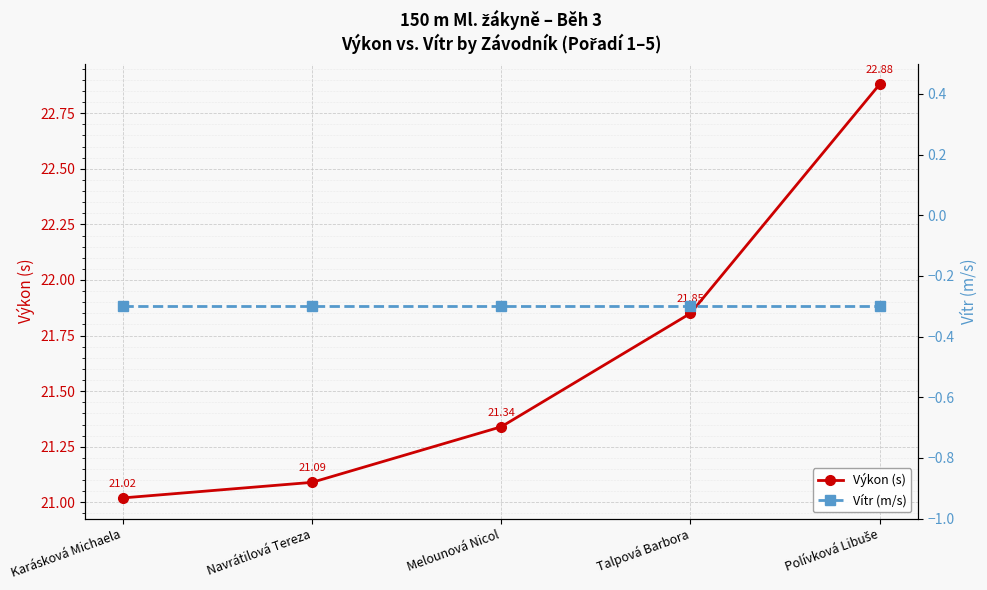

Rank the series by their average value, from highest to lowest.

Výkon (s), Vítr (m/s)